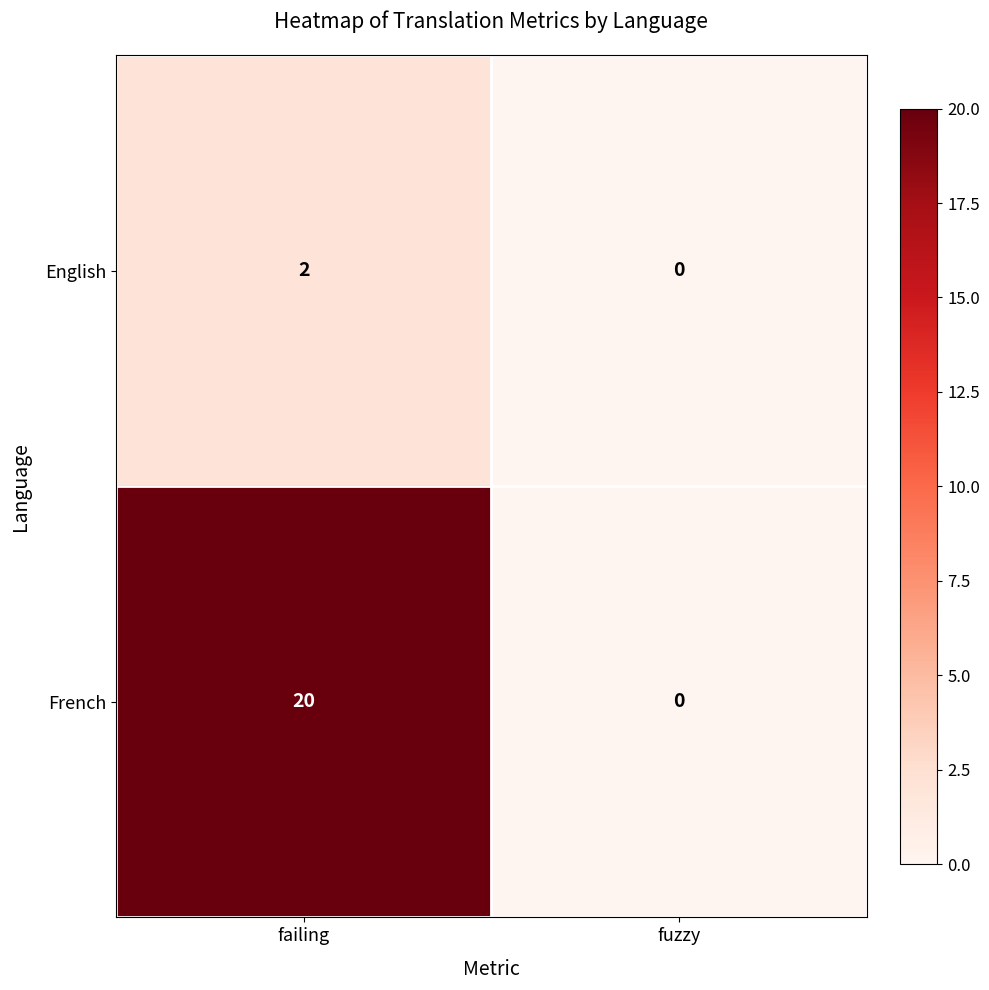

Reading left to right, extract all data points from this chart.

English: 2	0
French: 20	0